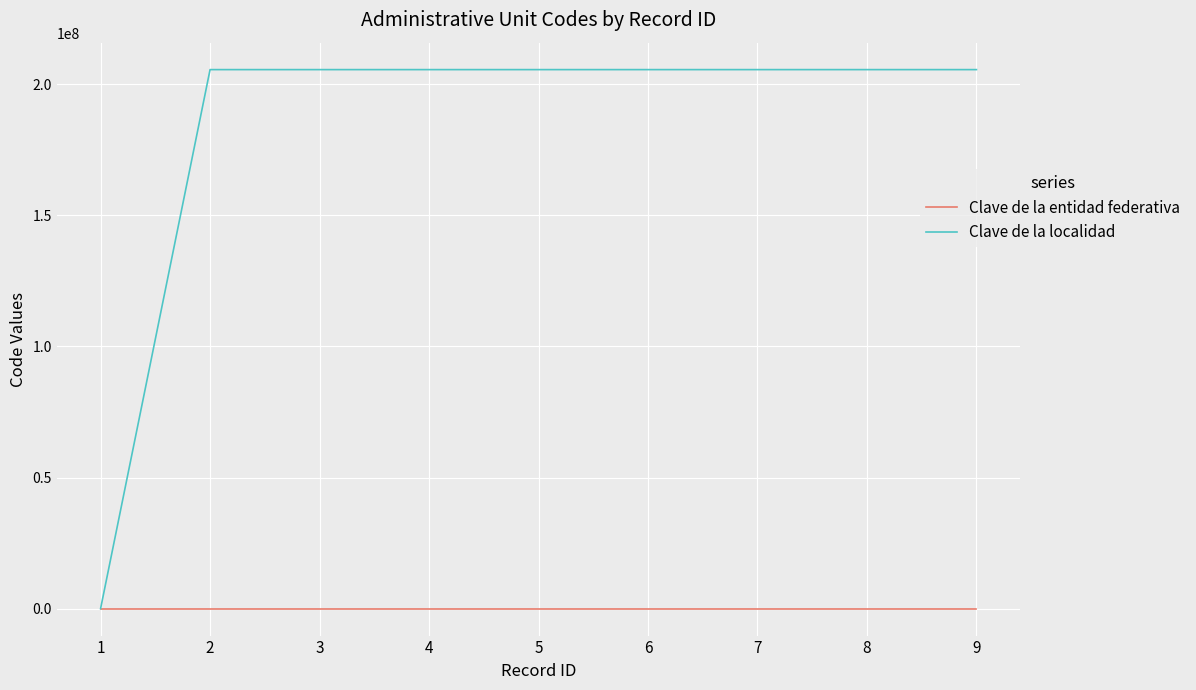

Which series has the largest total across all categories?

Clave de la localidad